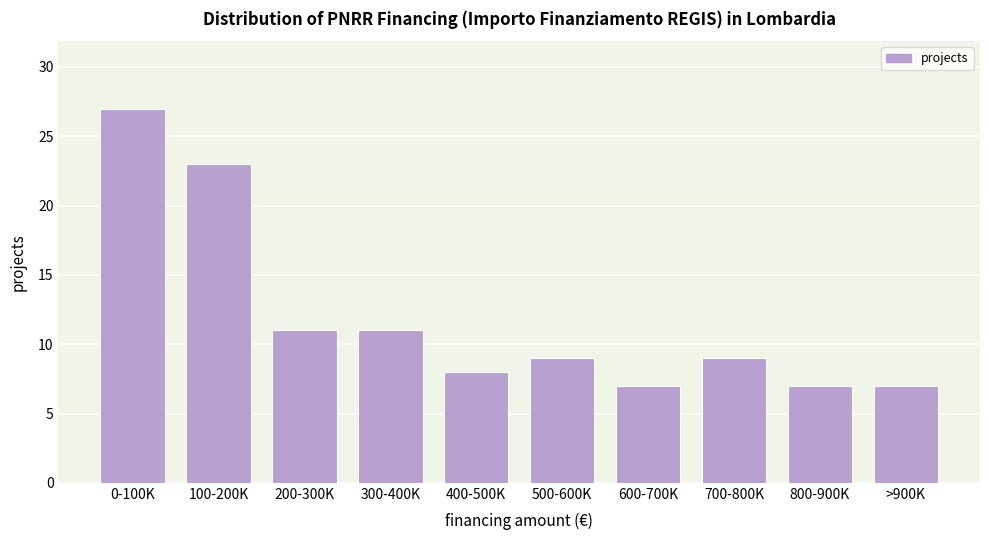

Reading right to left, list all the values displayed in this chart.

7	7	9	7	9	8	11	11	23	27